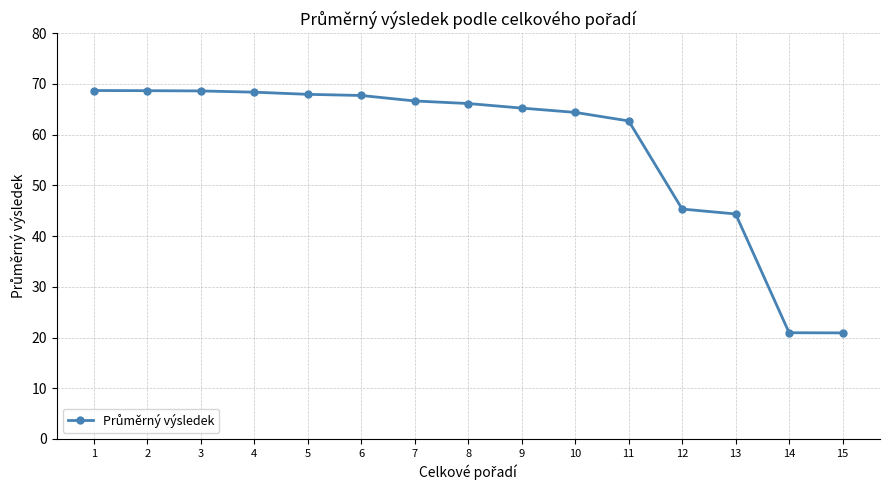

True or false: the data shows 68.7 at 2.

True